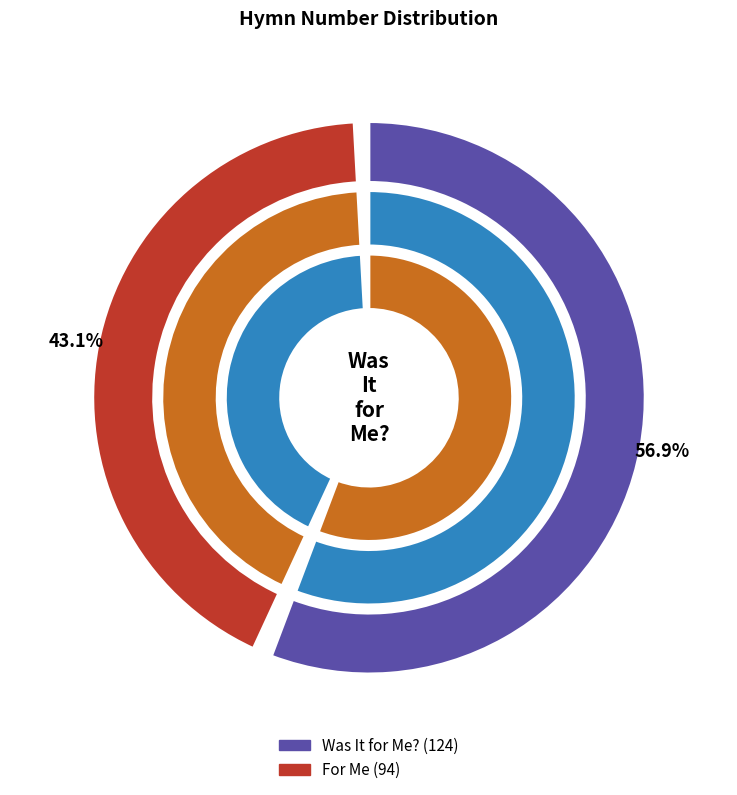

How many slices are in this pie chart?

2